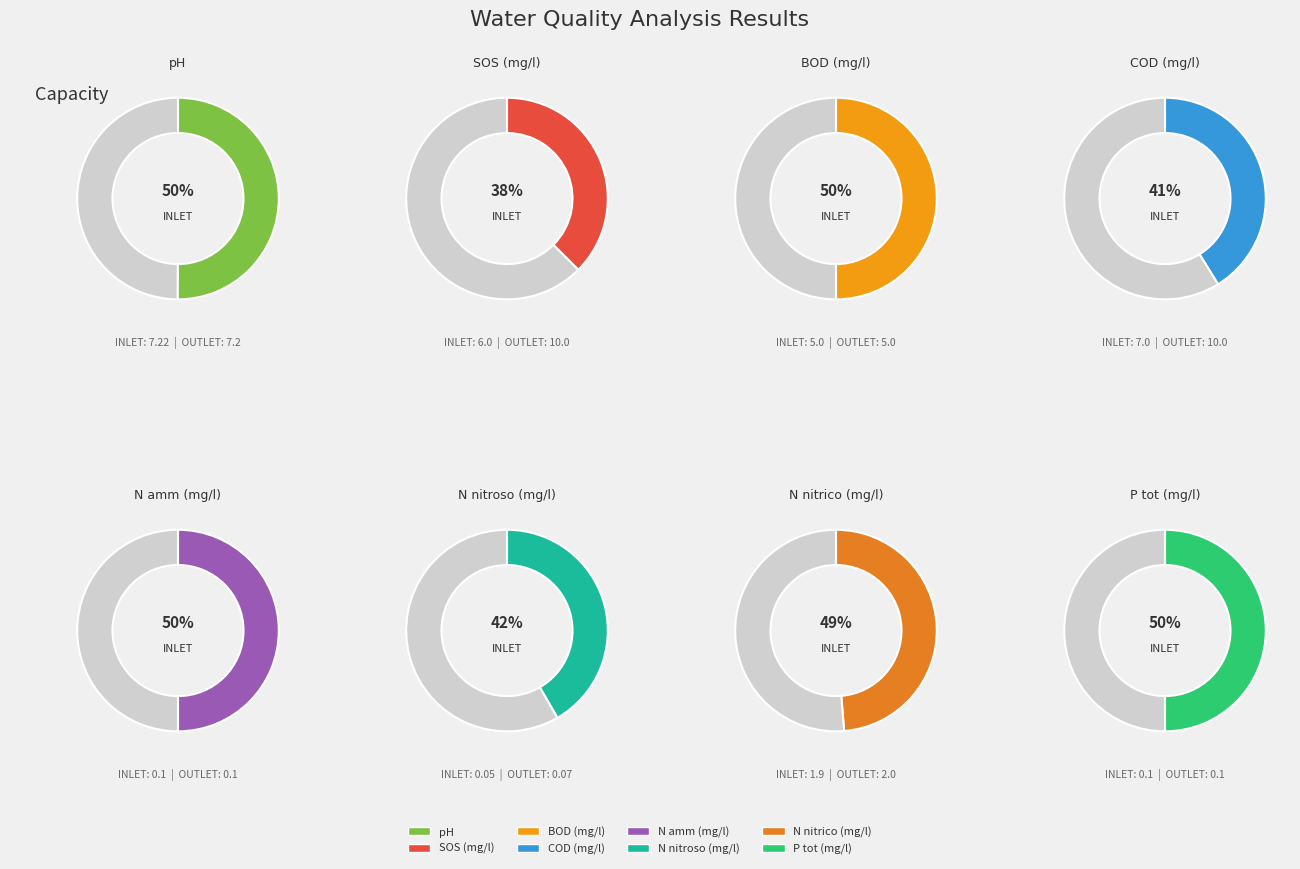

Combined, do COD (mg/l) and BOD (mg/l) account for over 50%?

No